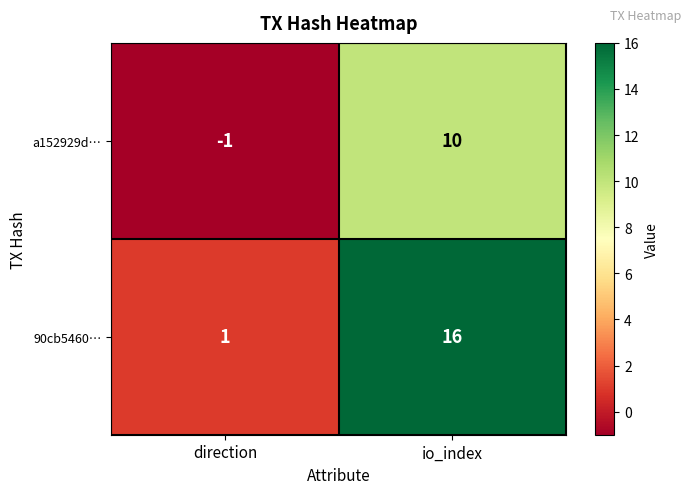

The a152929d… series shows 7 at io_index. True or false?

False